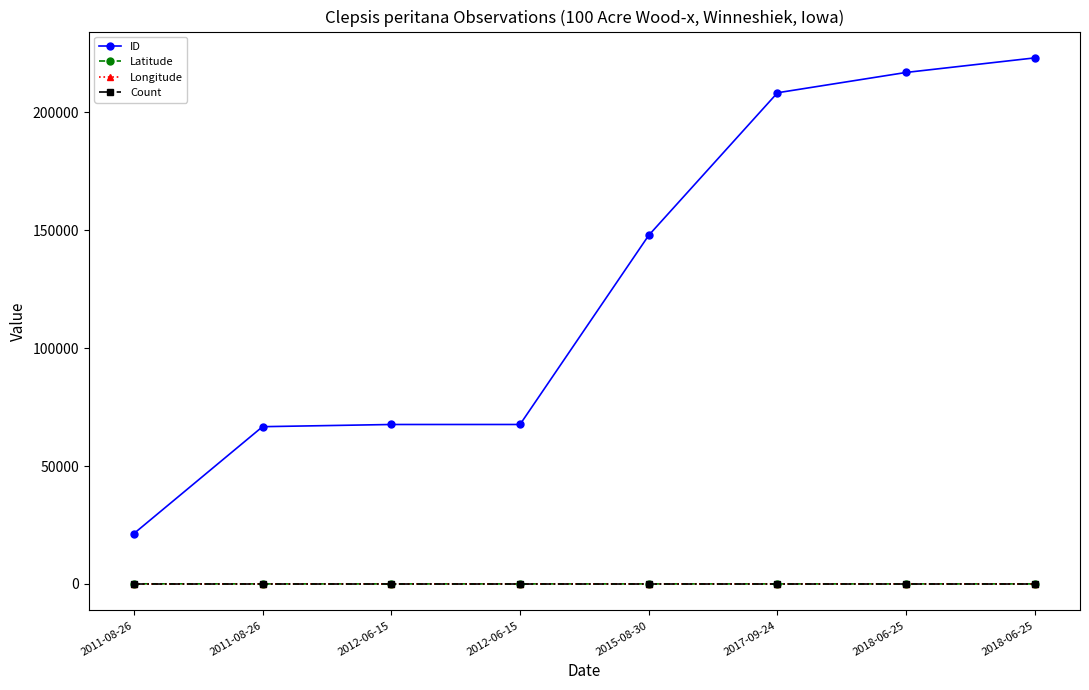

Is it true that Count equals 0.7 at 2011-08-26?

False